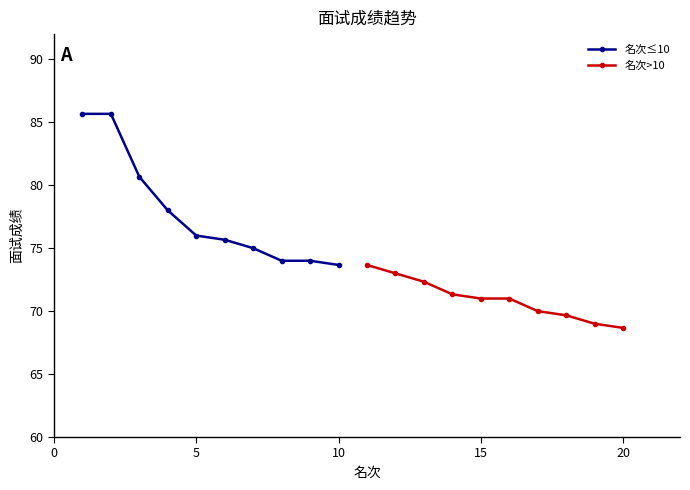

Which series has the largest range (max minus min)?

名次≤10